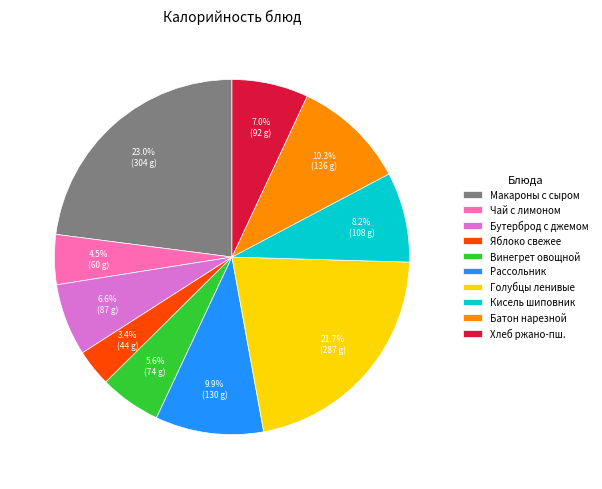

To the nearest percent, what percentage of the pie is Яблоко свежее?

3%